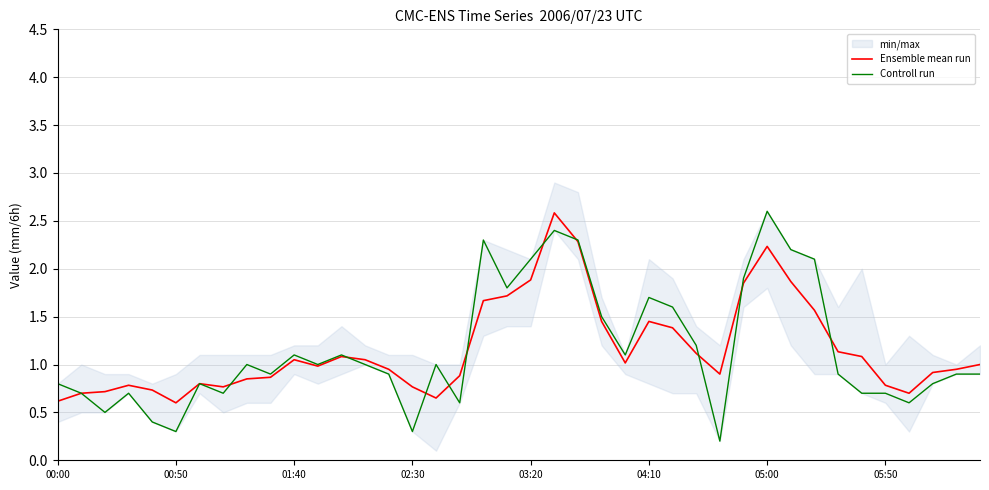

True or false: Controll run and Ensemble mean run intersect in this chart.

True